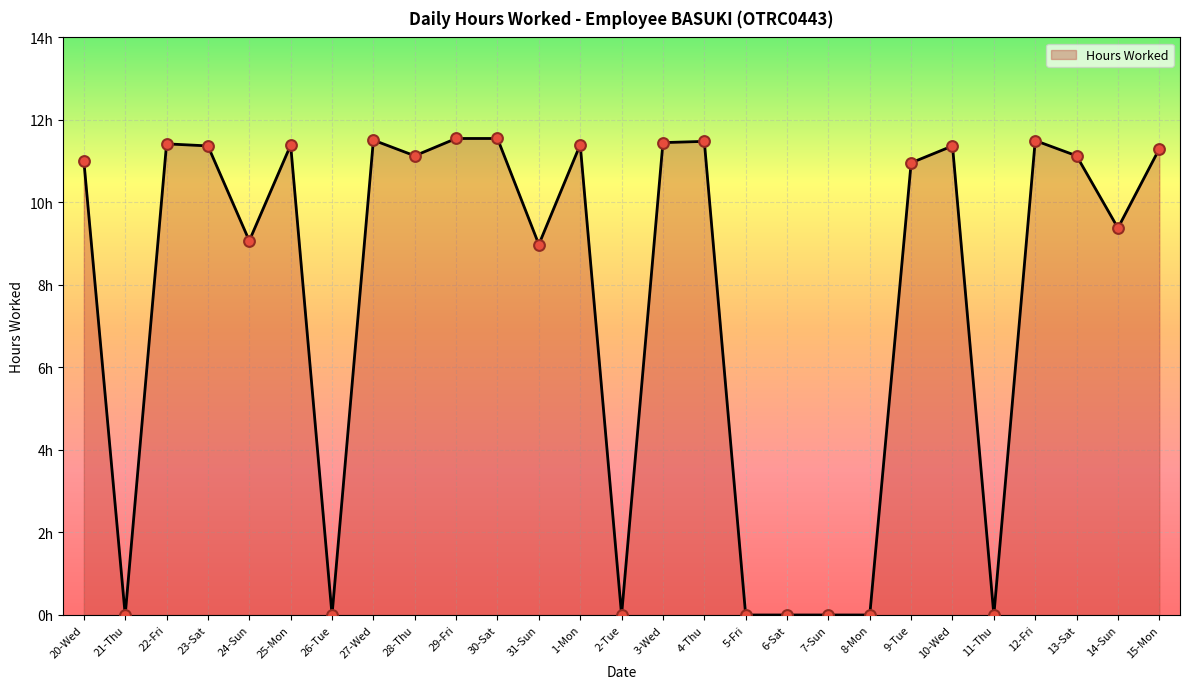

What is the change in value from 25-Mon to 31-Sun?

-2.4